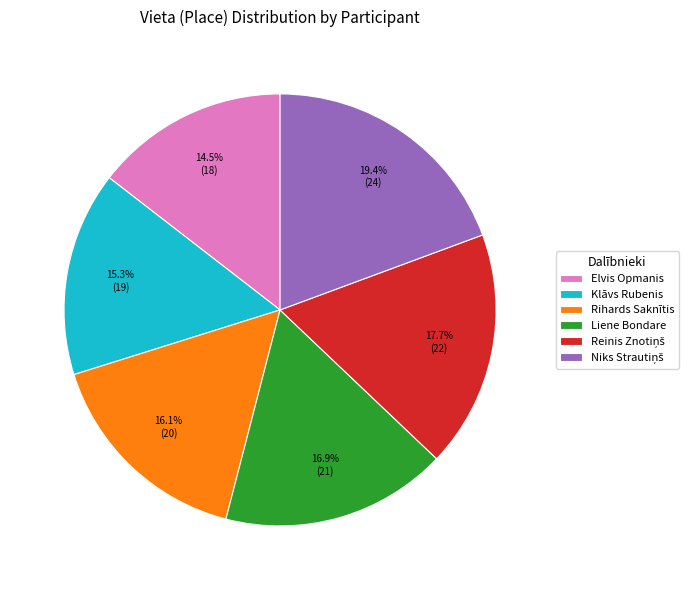

What is the smallest slice in the pie chart?

Elvis Opmanis